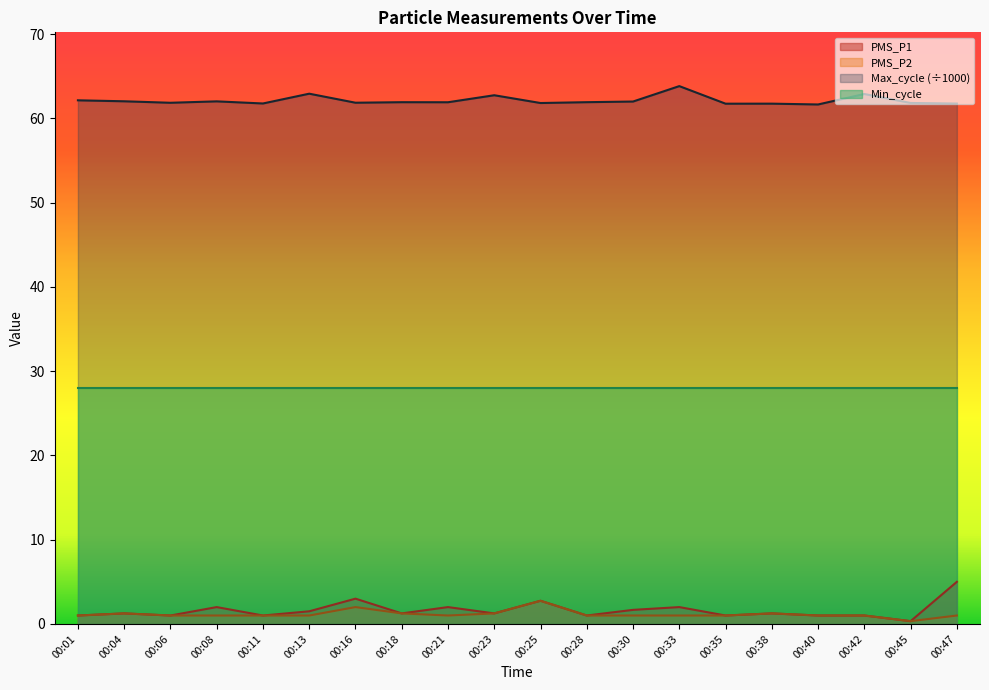

At which category is the sum across all series the highest?

00:47